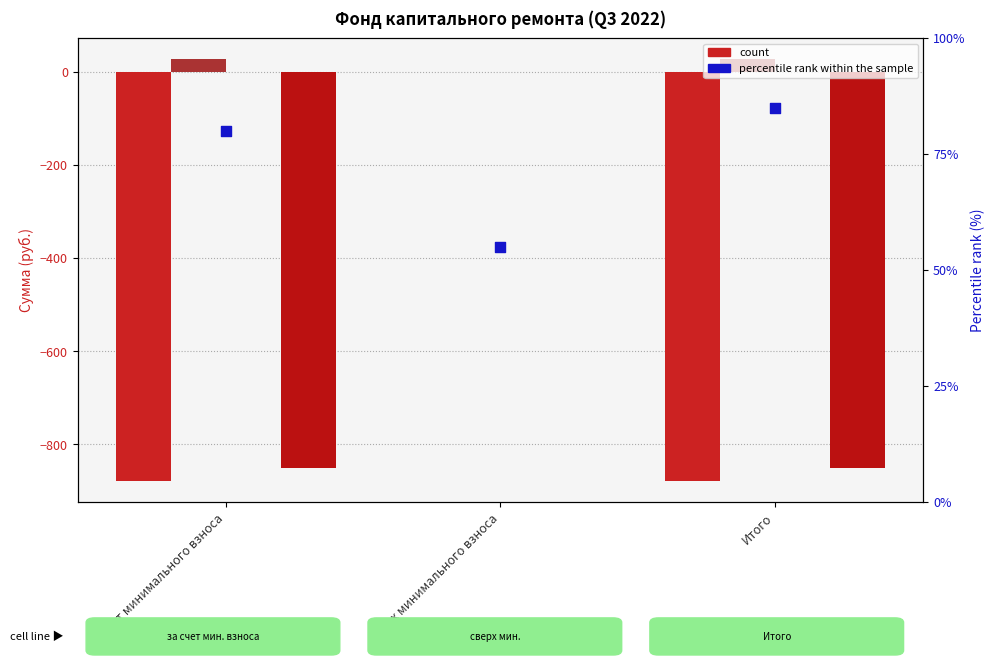

Is the value of Остаток на начало at сверх минимального взноса greater than the value of percentile rank within the sample at за счет минимального взноса?

No